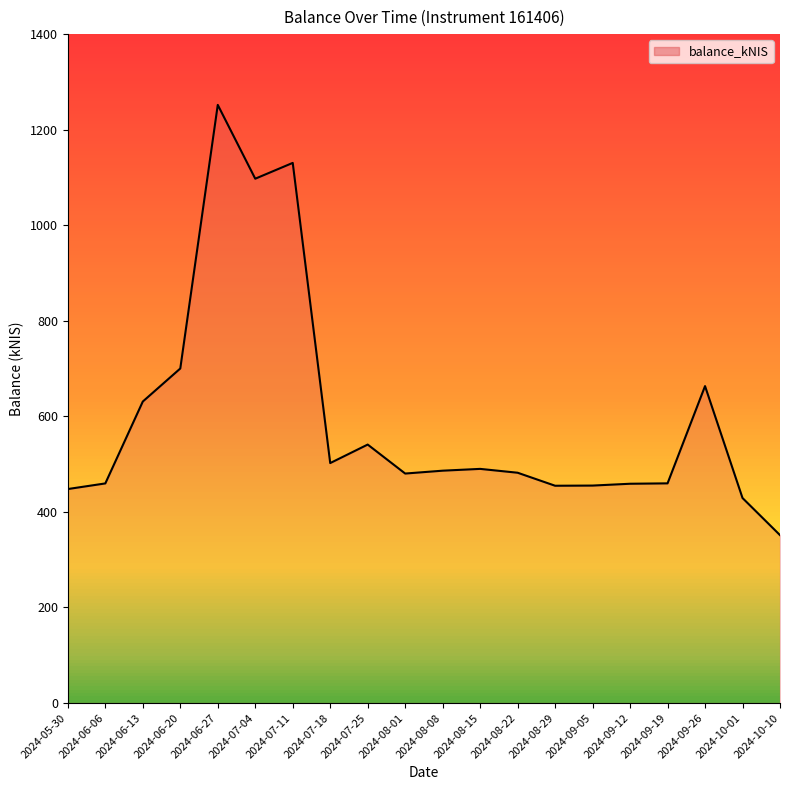

What is the change in value from 2024-08-01 to 2024-10-01?

-51.2